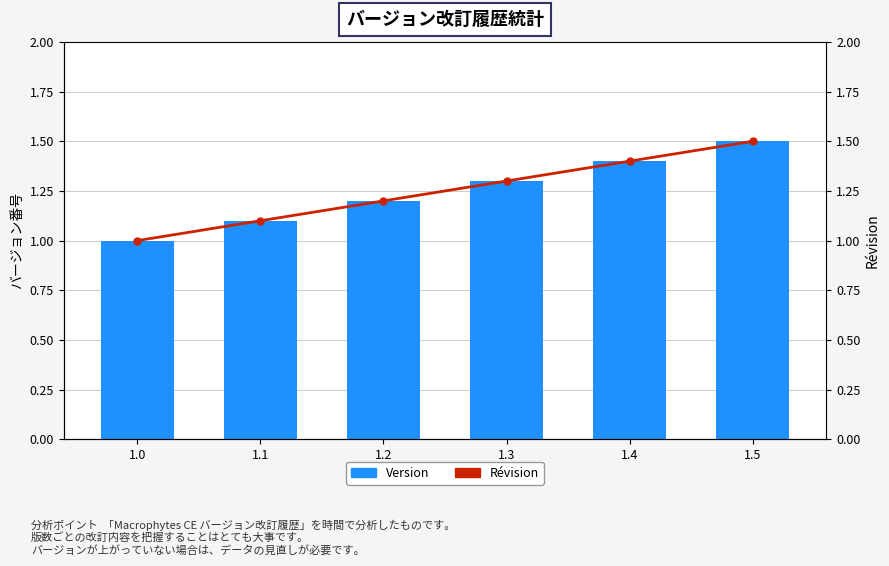

Which series has the largest total across all categories?

Version